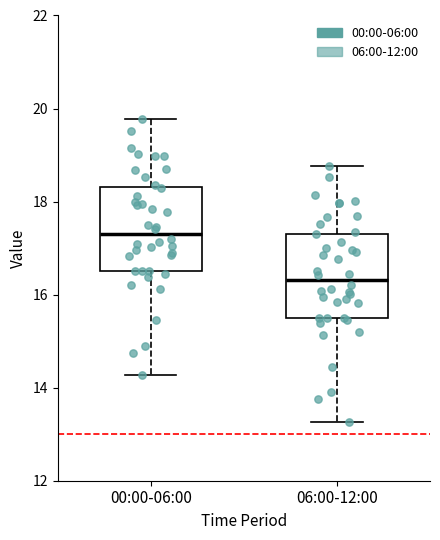

Where is the lower edge of the box for 06:00-12:00 on the y-axis? The values are not printed on the chart, so give them approximately, as read against the axis.

15.6